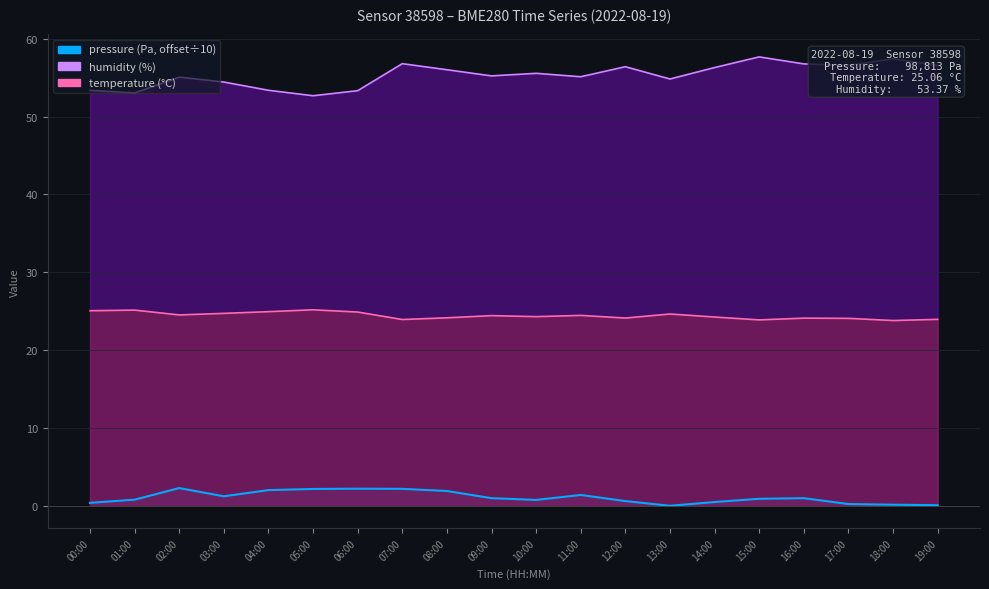

What is the difference between the maximum and minimum values in the humidity series?

5.0